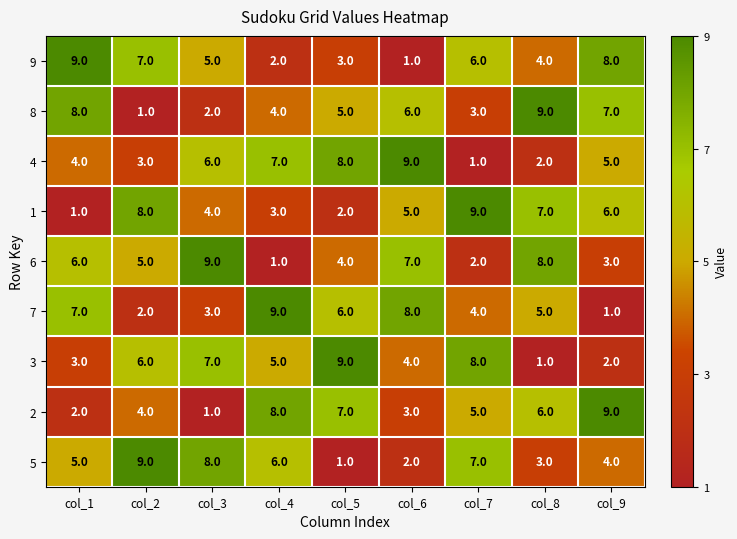

What is the maximum value shown in the chart?

9